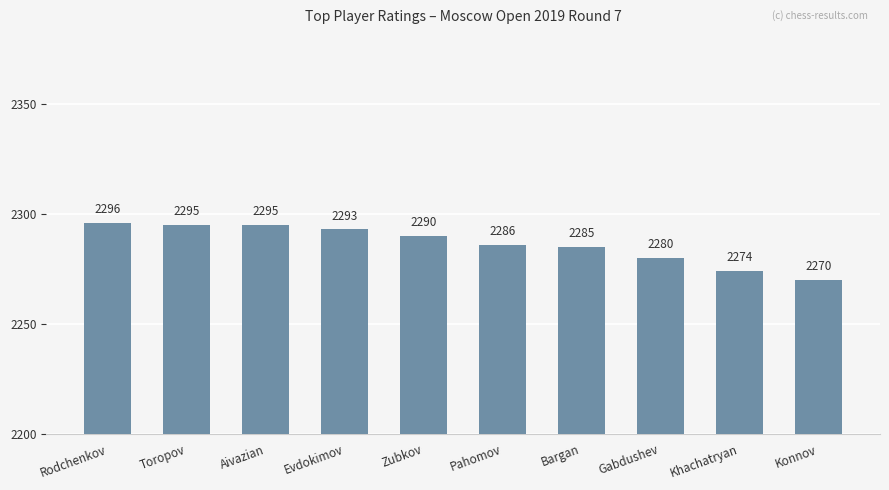

How many bars are there in total?

10